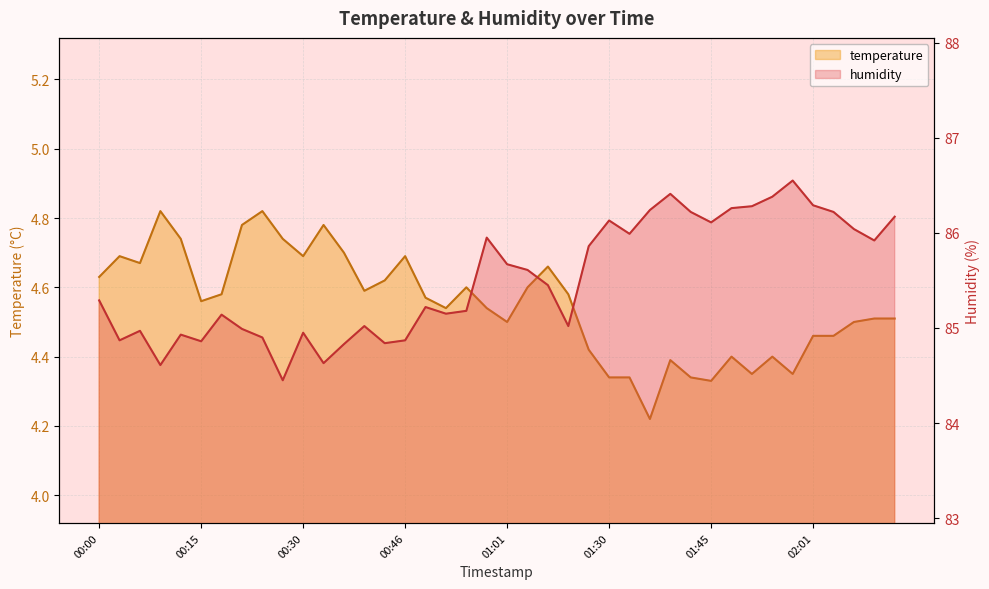

What is the label of the 22nd point from the left?

01:04